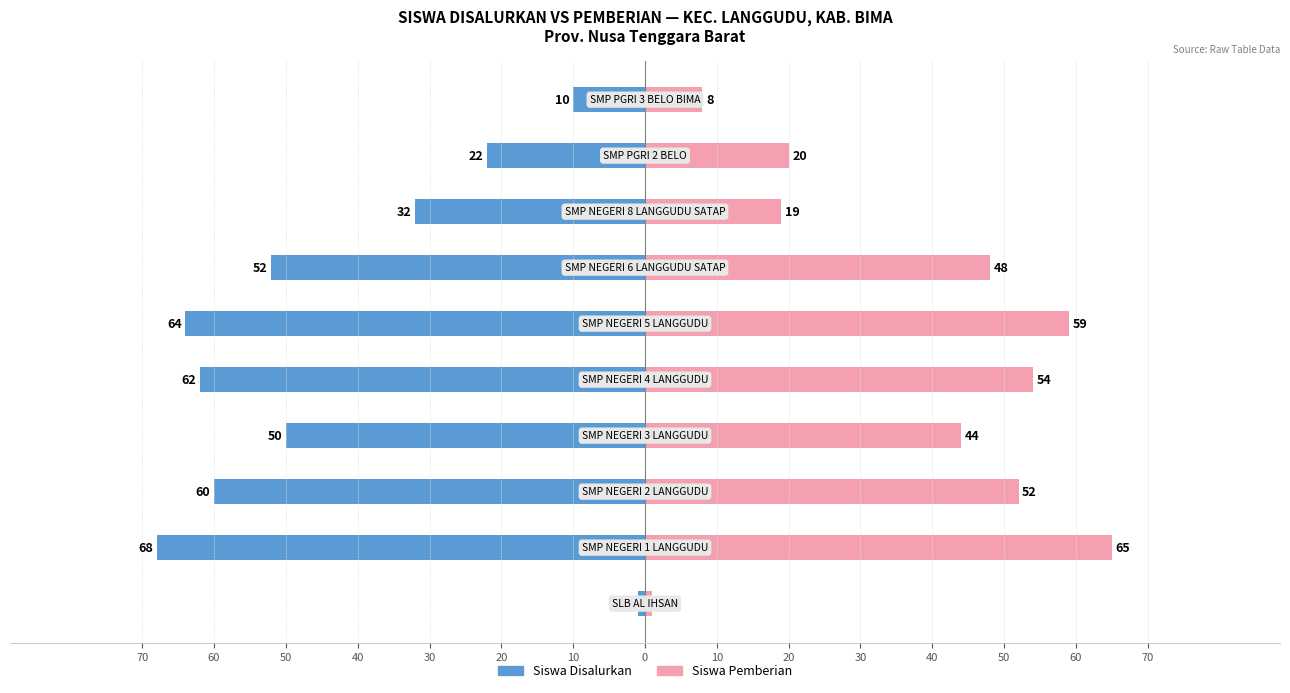

How many data points in Siswa Pemberian are less than 48?

5